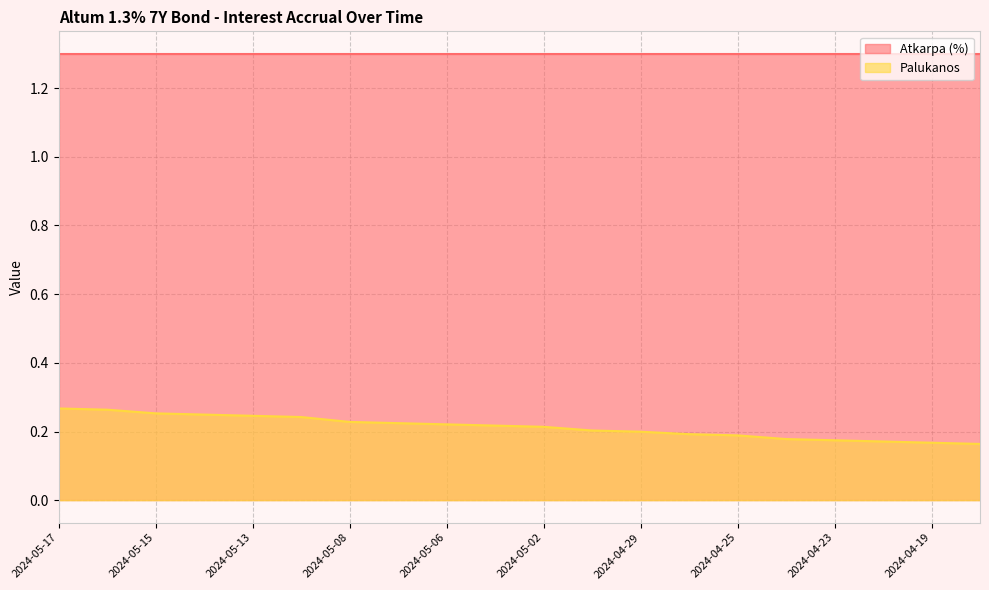

Which category has the highest value across all series?

2024-05-17